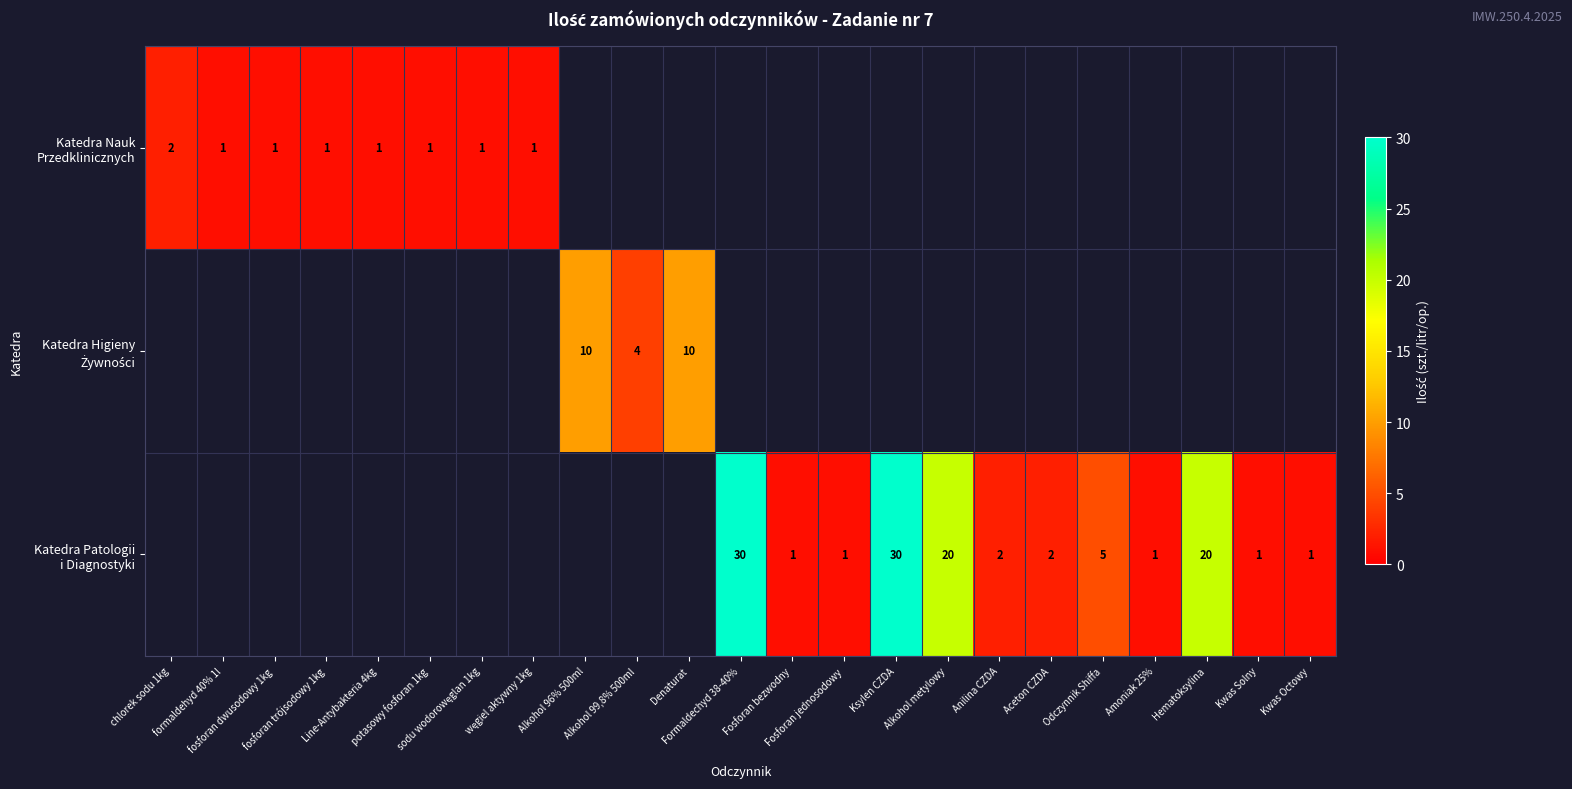

At how many categories does at least one series exceed 18?

4